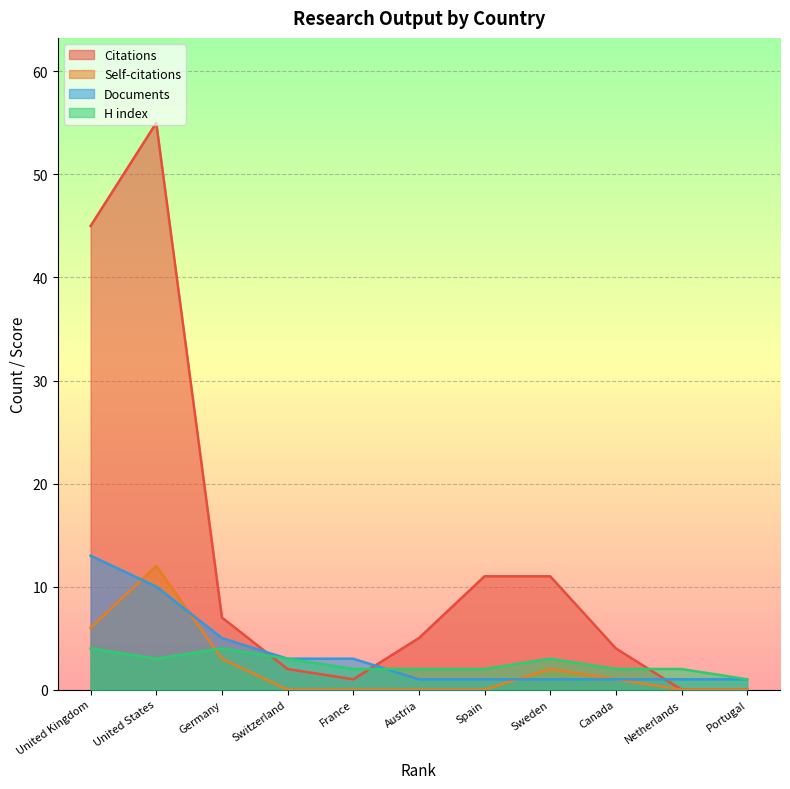

The value of Documents at Portugal is 1. True or false?

True